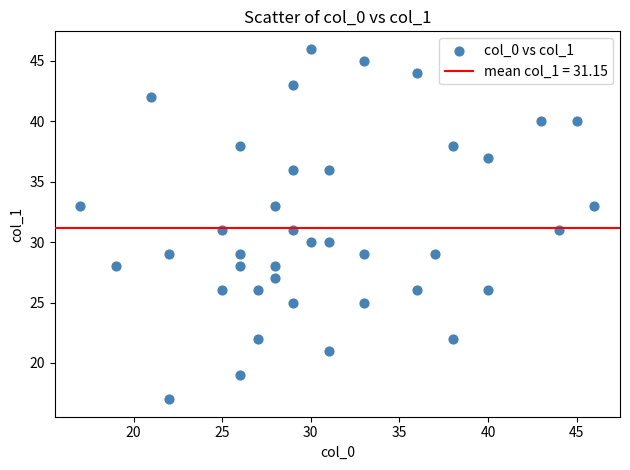

What is the range of Y values (max minus min)?

29